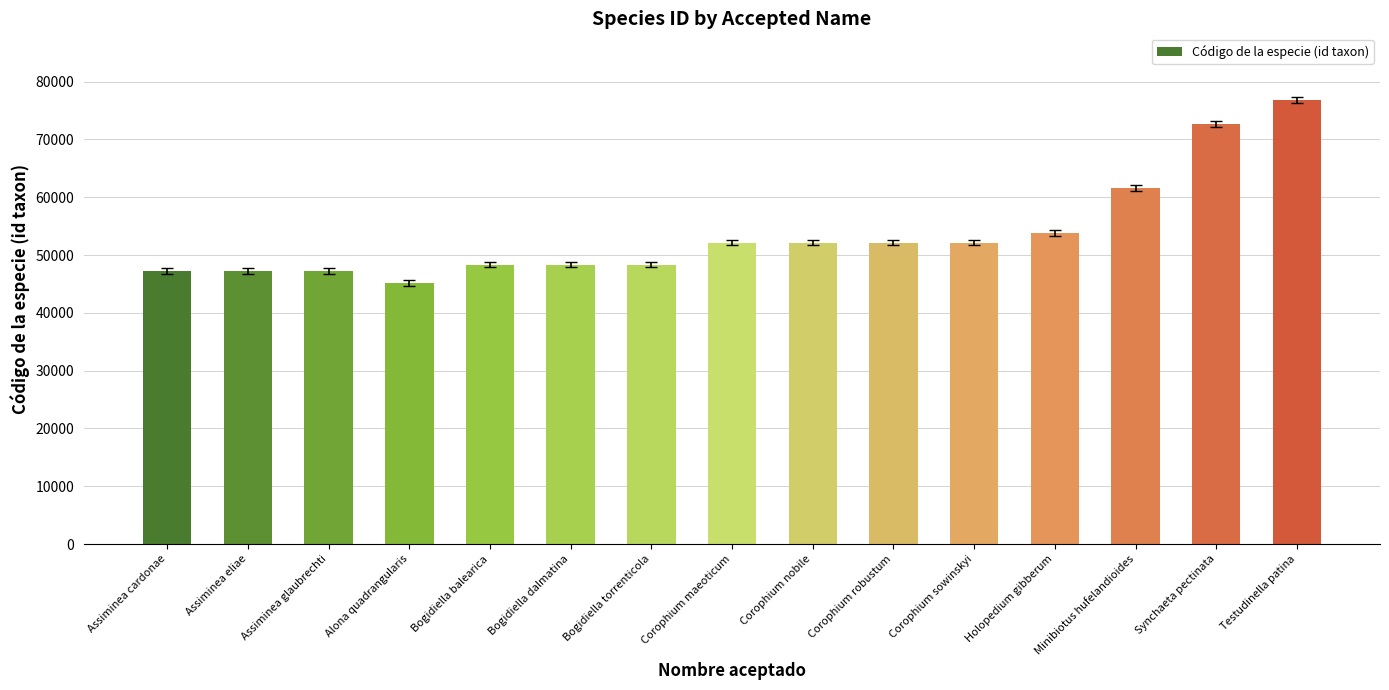

What is the sum of all values?

805212